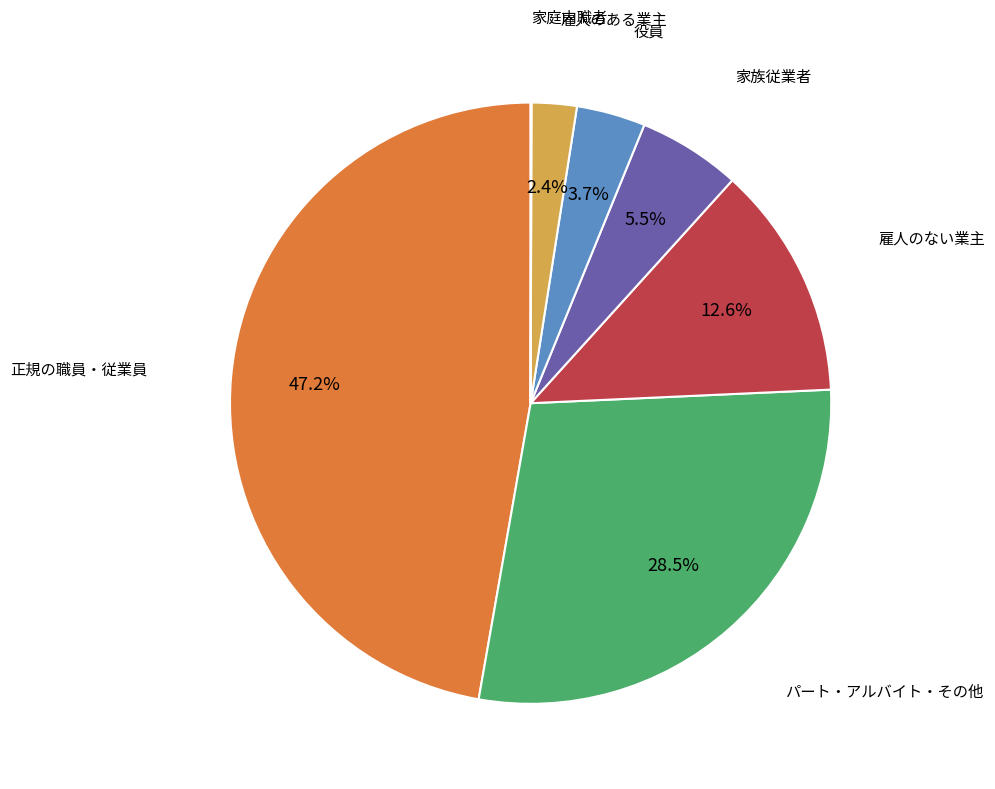

Does any single category account for the majority?

No